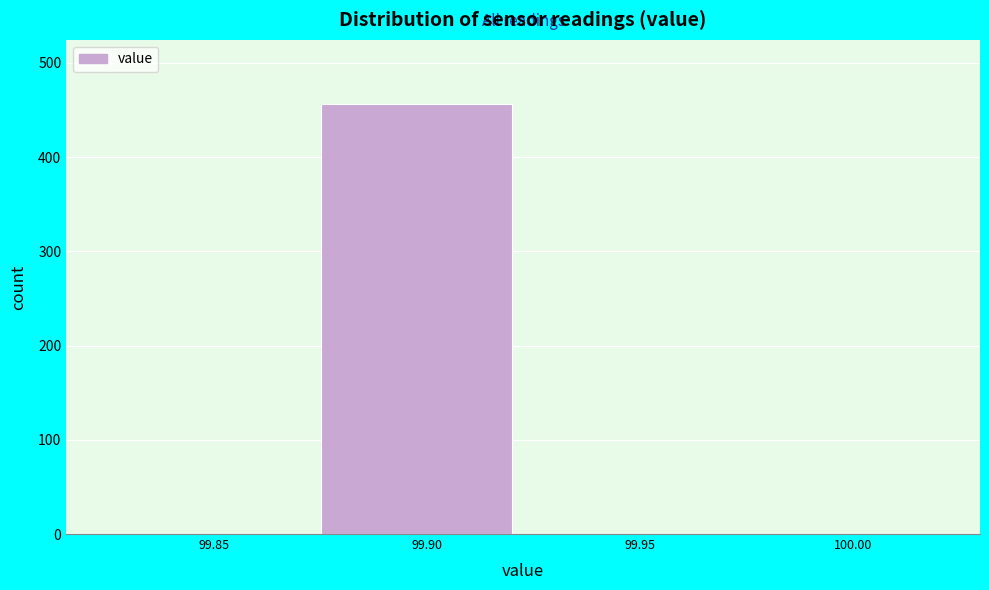

Reading right to left, extract all data points from this chart.

100.00=0	99.95=0	99.90=456	99.85=0